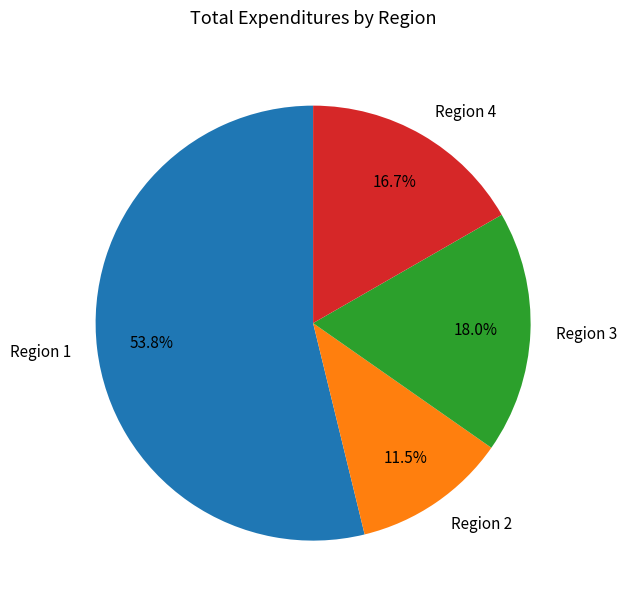

What portion of the pie excludes Region 2?

88.5%